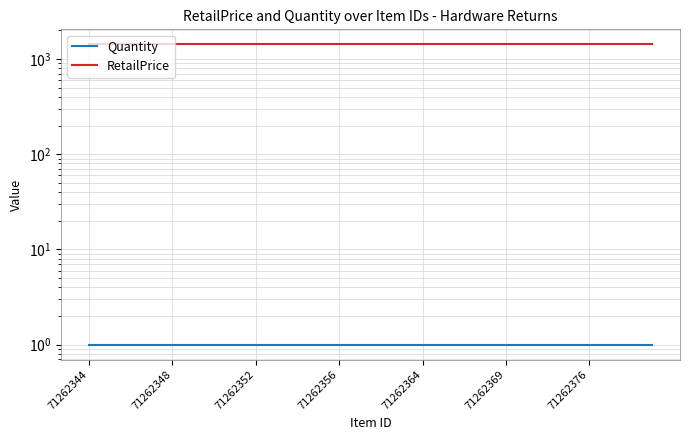

The value of RetailPrice at 25 is 898.3. True or false?

False